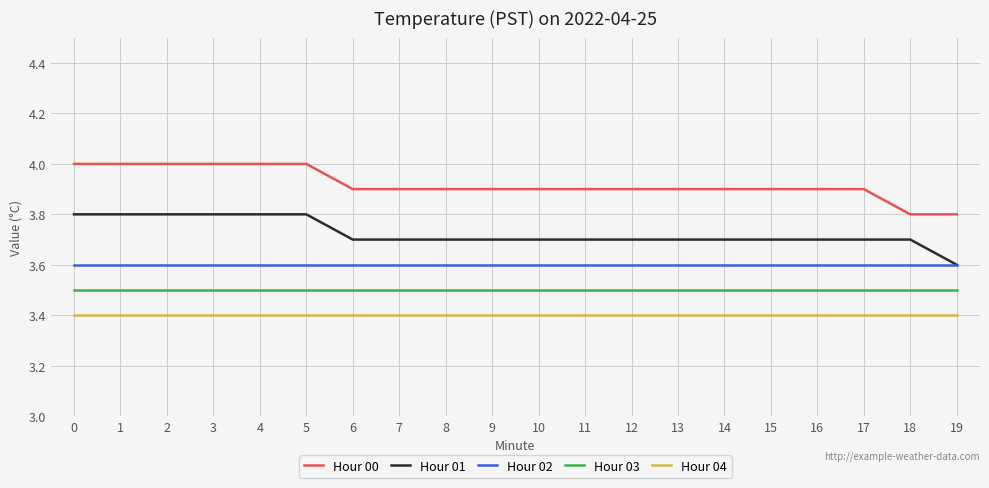

What is the smallest value displayed?

3.4